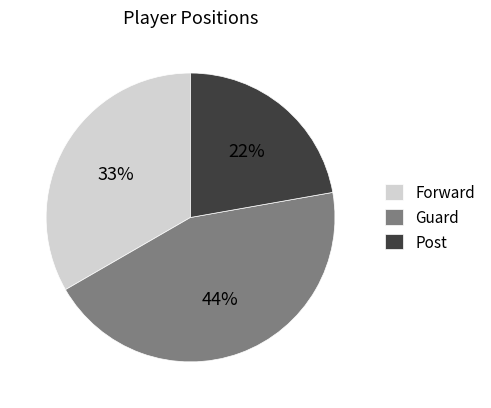

To the nearest percent, what percentage of the pie is Post?

22%